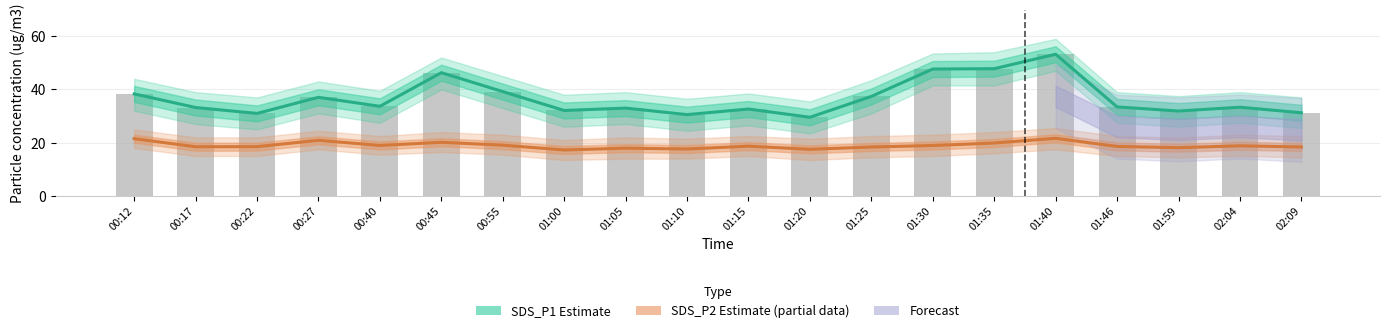

What is the lowest value of the Observed (SDS_P1) series?

29.6